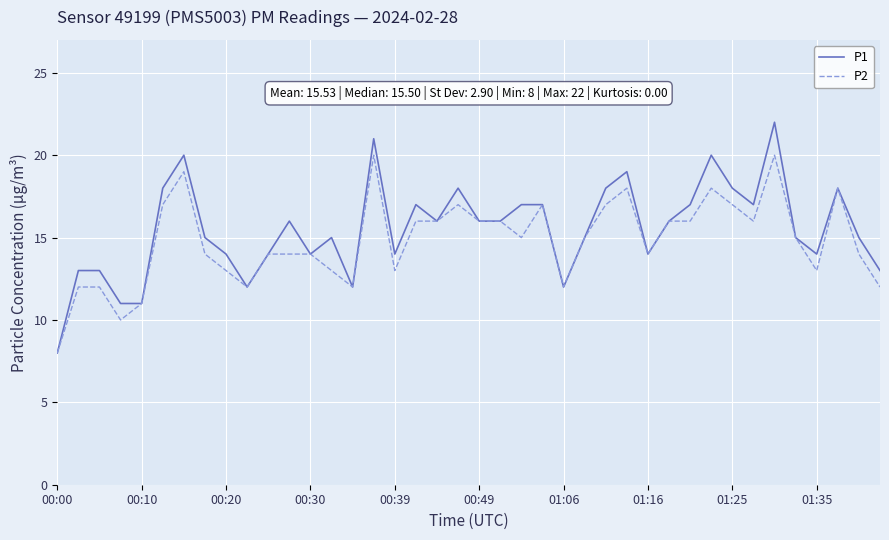

Does the chart display data point markers on the line(s)?

No